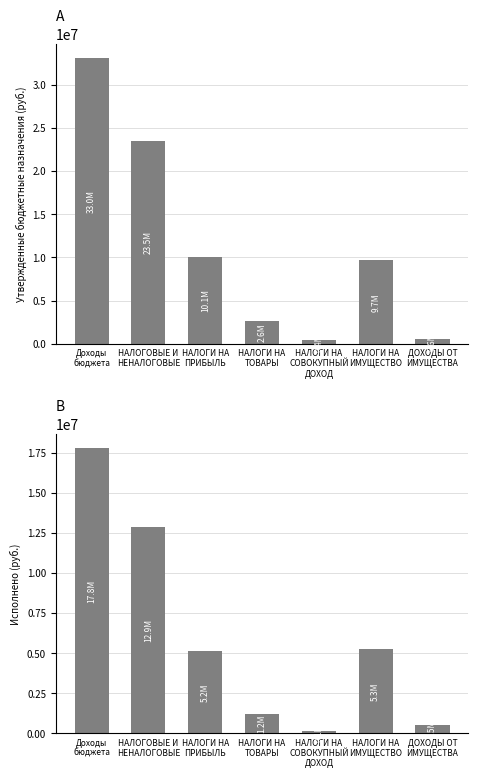

The value of Утвержденные бюджетные назначения at Доходы
бюджета is 33047130.6. True or false?

True